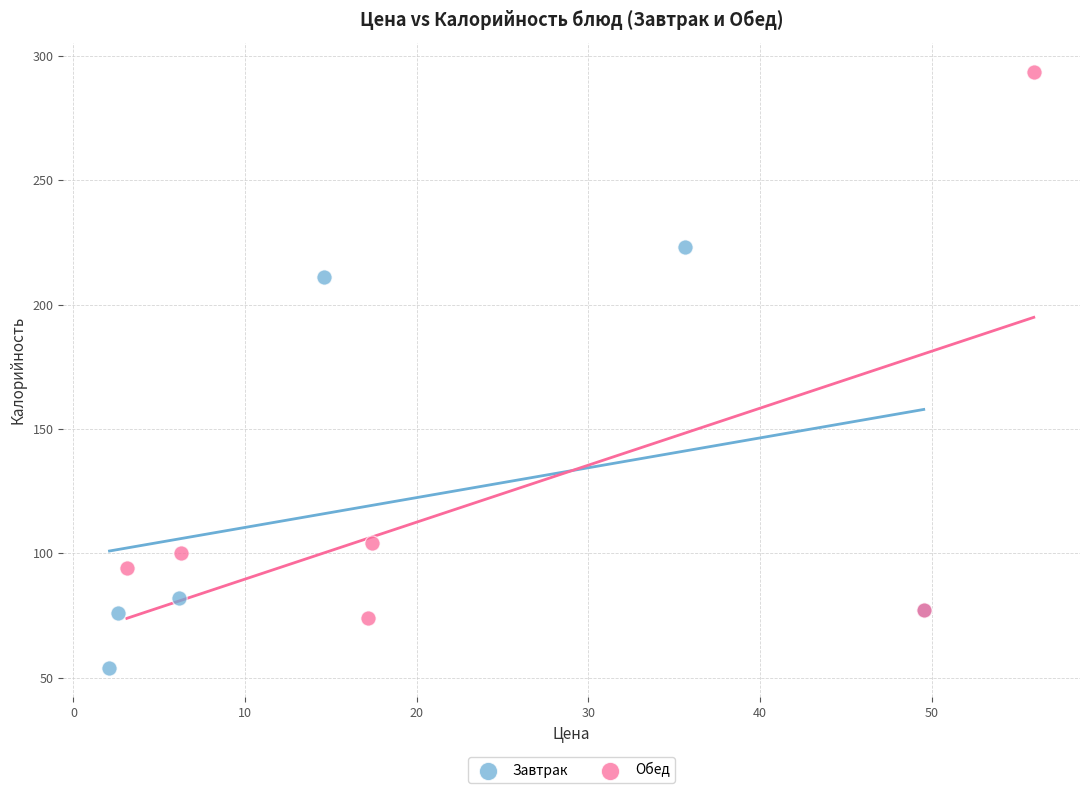

Which series has the widest spread of Y values?

Обед